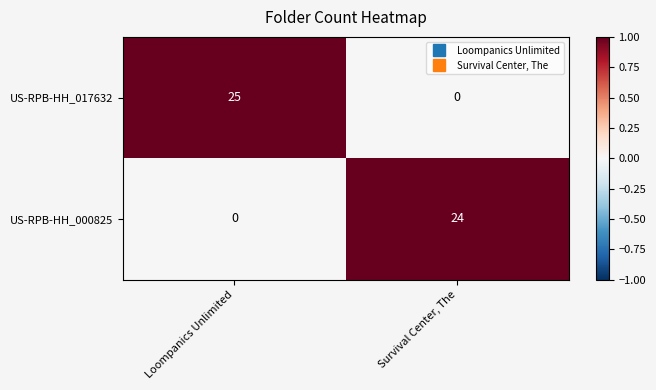

Reading left to right, list all the values displayed in this chart.

US-RPB-HH_017632: Loompanics Unlimited=25	Survival Center, The=0
US-RPB-HH_000825: Loompanics Unlimited=0	Survival Center, The=24